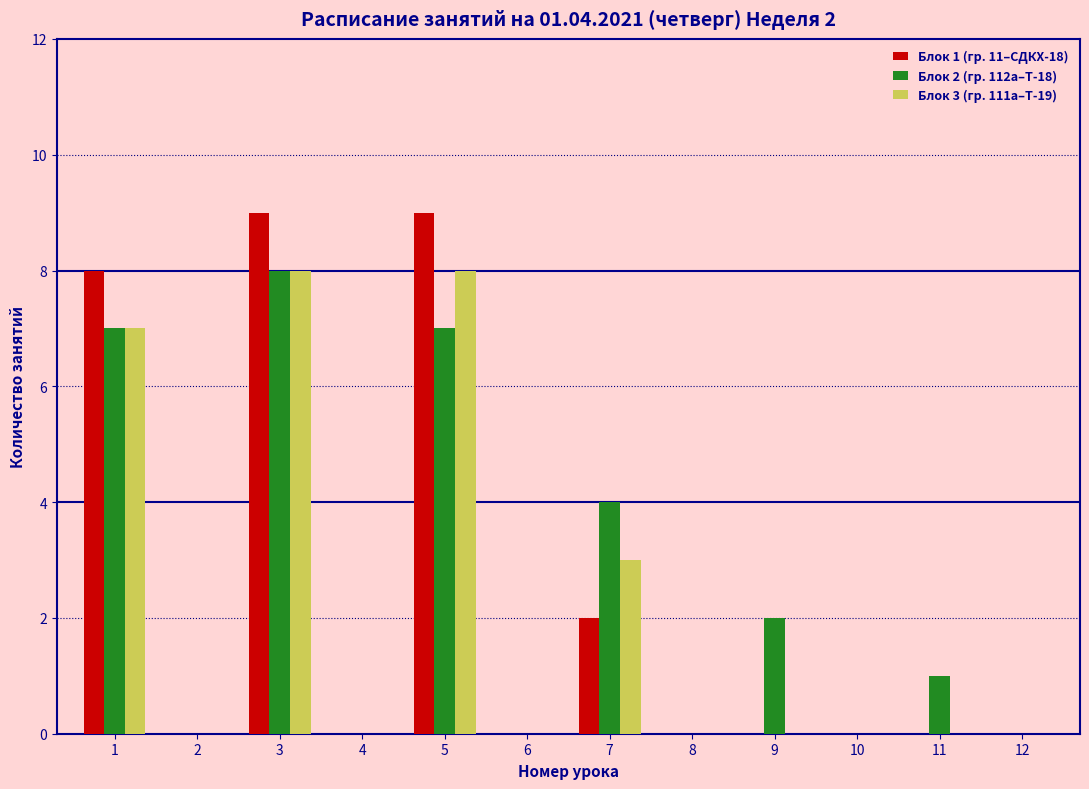

What is the greatest value displayed?

9